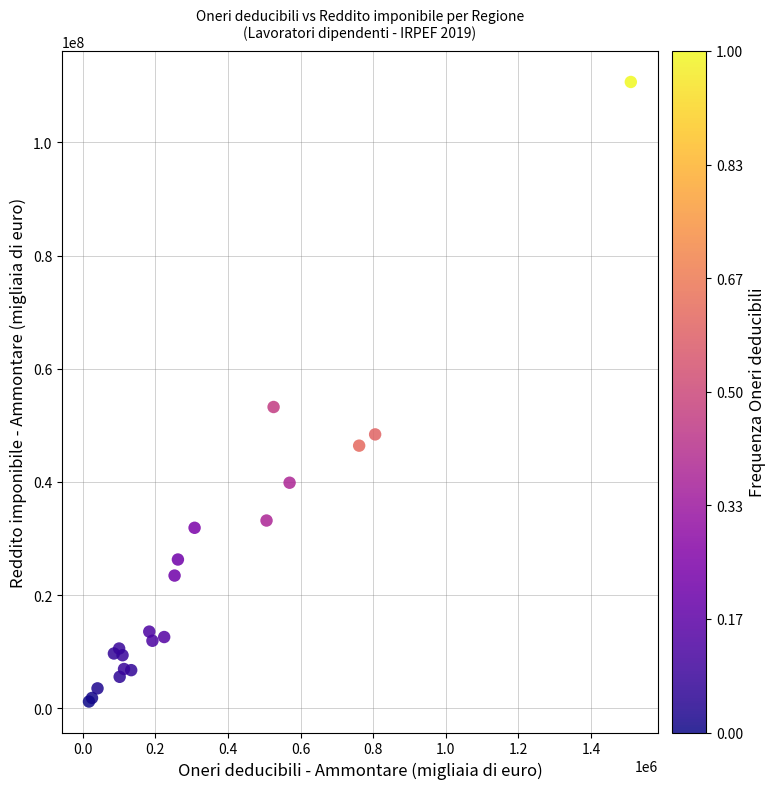

What Y value in the scatter plot is closest to 55939465?

53245125